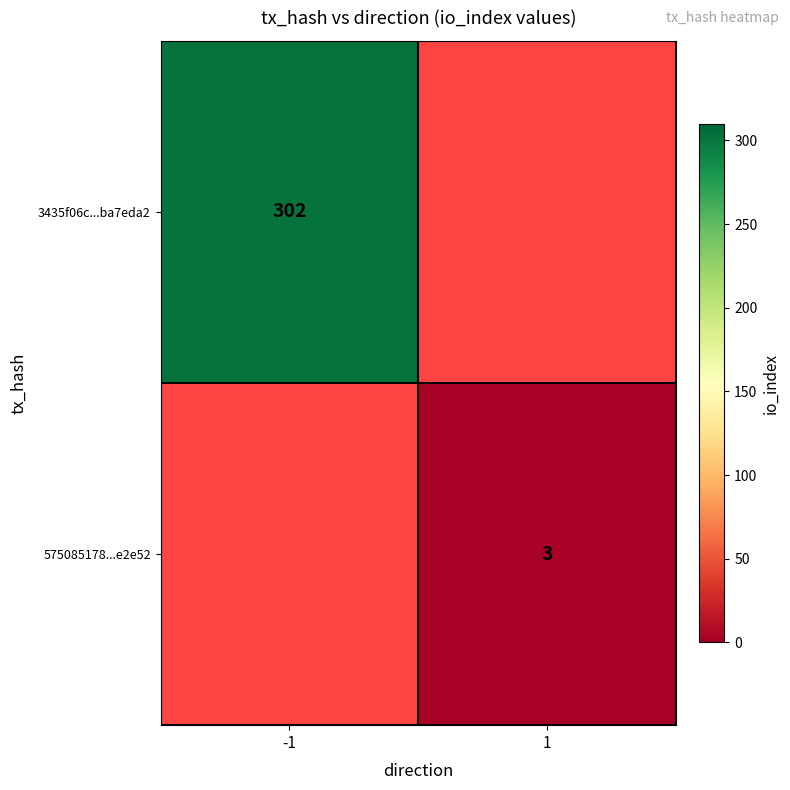

True or false: 3435f06c...ba7eda2 has a value of 302 at -1.

True